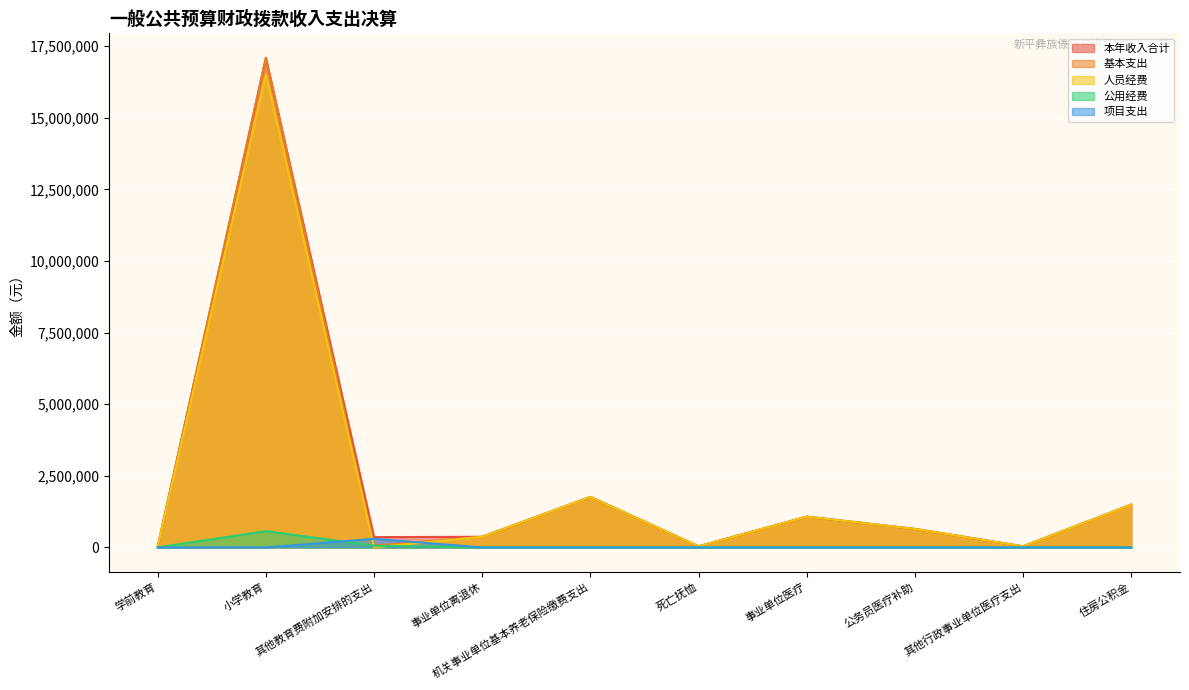

What is the spread (max minus min) of values at 机关事业单位基本养老保险缴费支出?

1763867.6